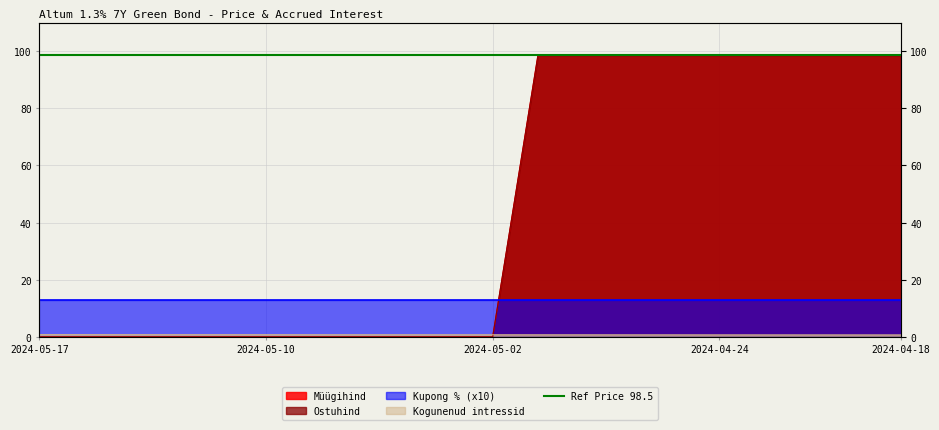

Which category has the highest value in the Ostuhind series?

2024-04-30